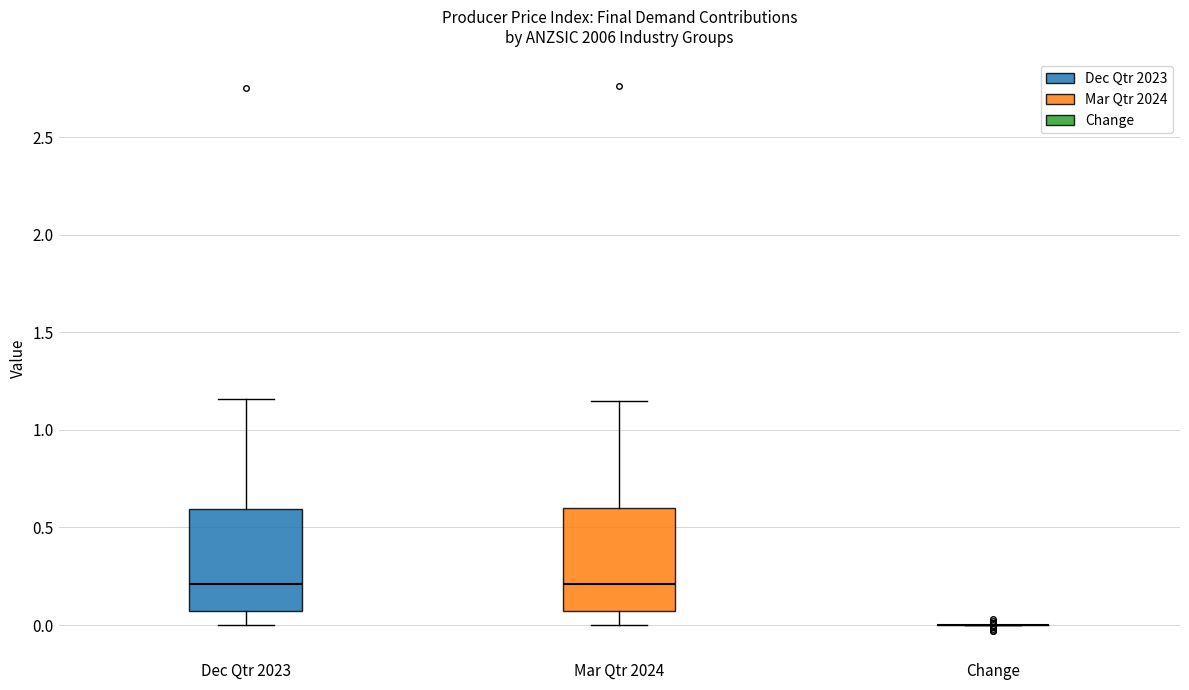

Reading left to right, read every box against the y-axis: the position of its median line, the range the box covers, and the ends of its whiskers. The values are not printed on the chart, so give them approximately, as read against the axis.

Dec Qtr 2023: median 0.20, box 0.05 to 0.60, whiskers 0.00 to 1.15
Mar Qtr 2024: median 0.20, box 0.05 to 0.60, whiskers 0.00 to 1.15
Change: box collapsed to a line at 0.00, whiskers 0.00 to 0.00